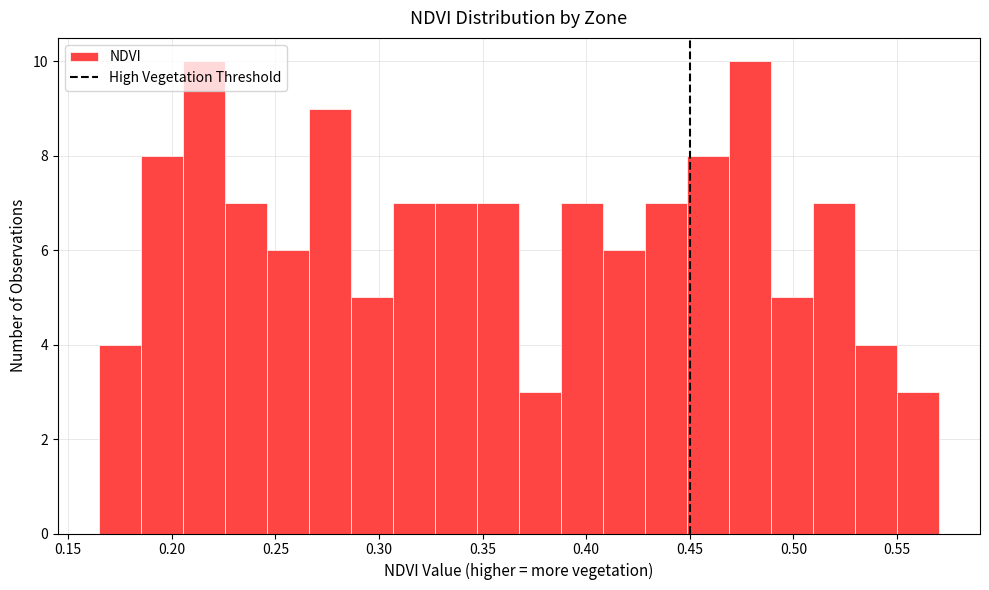

Reading left to right, list every bar in this chart as the range it spans on the x-axis followed by its height. Neither the bar edges nor the heights are printed on the chart, so give them approximately, as read against the axes.

0.165 to 0.185: 4
0.185 to 0.205: 8
0.205 to 0.225: 10
0.225 to 0.245: 7
0.245 to 0.265: 6
0.265 to 0.285: 9
0.285 to 0.305: 5
0.305 to 0.325: 7
0.325 to 0.345: 7
0.345 to 0.370: 7
0.370 to 0.390: 3
0.390 to 0.410: 7
0.410 to 0.430: 6
0.430 to 0.450: 7
0.450 to 0.470: 8
0.470 to 0.490: 10
0.490 to 0.510: 5
0.510 to 0.530: 7
0.530 to 0.550: 4
0.550 to 0.570: 3